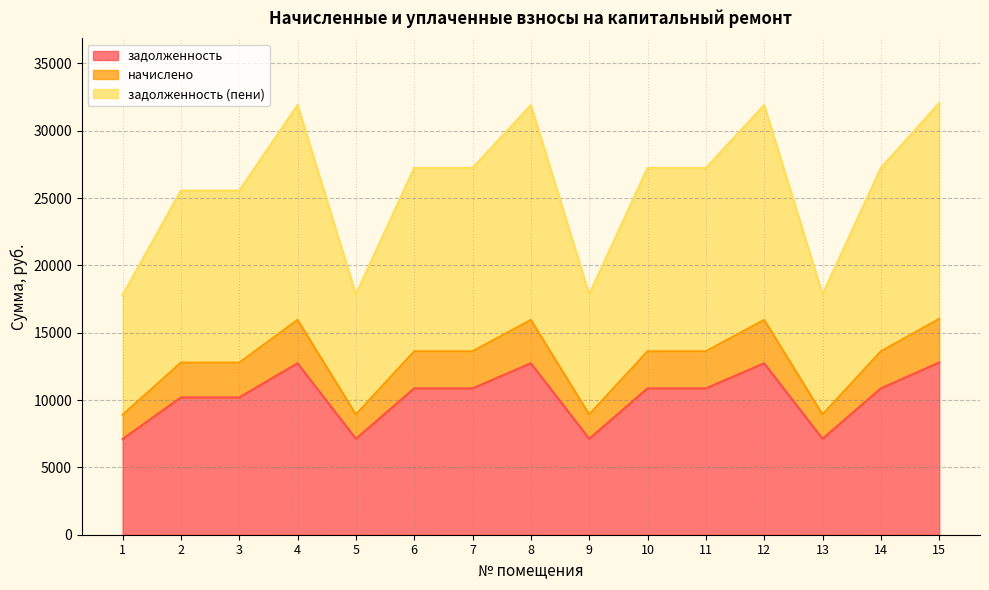

At which label is задолженность closest to 9945?

2